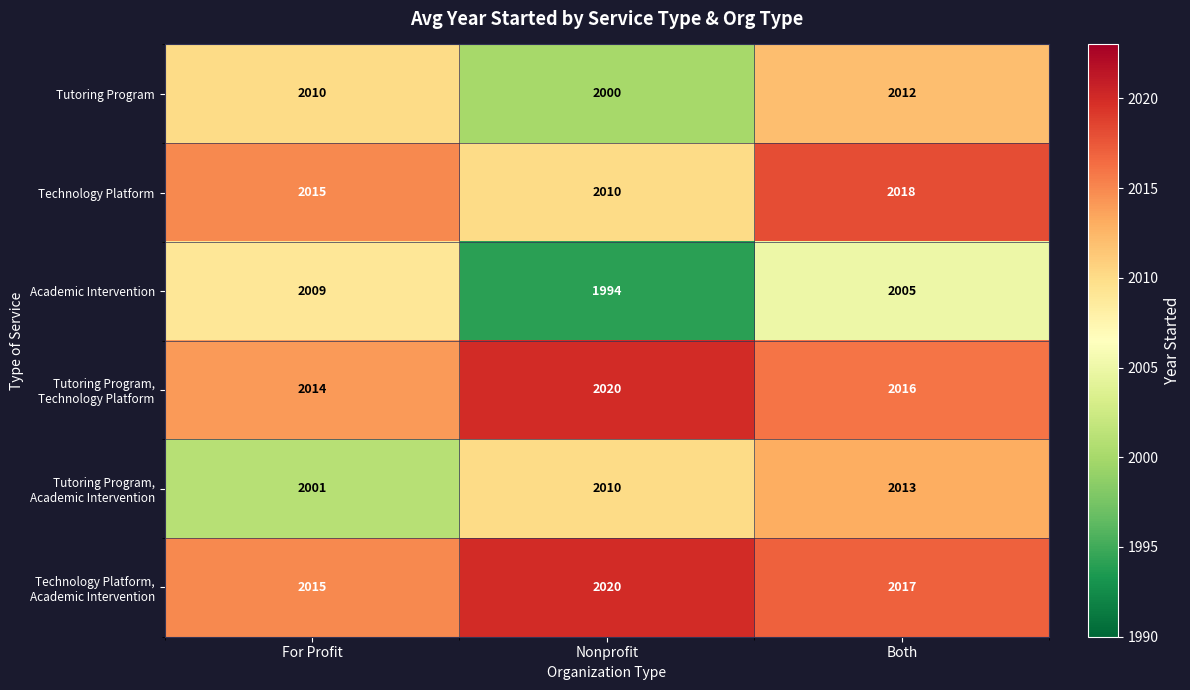

Count the Technology Platform values in the range 2010 to 2018.

3